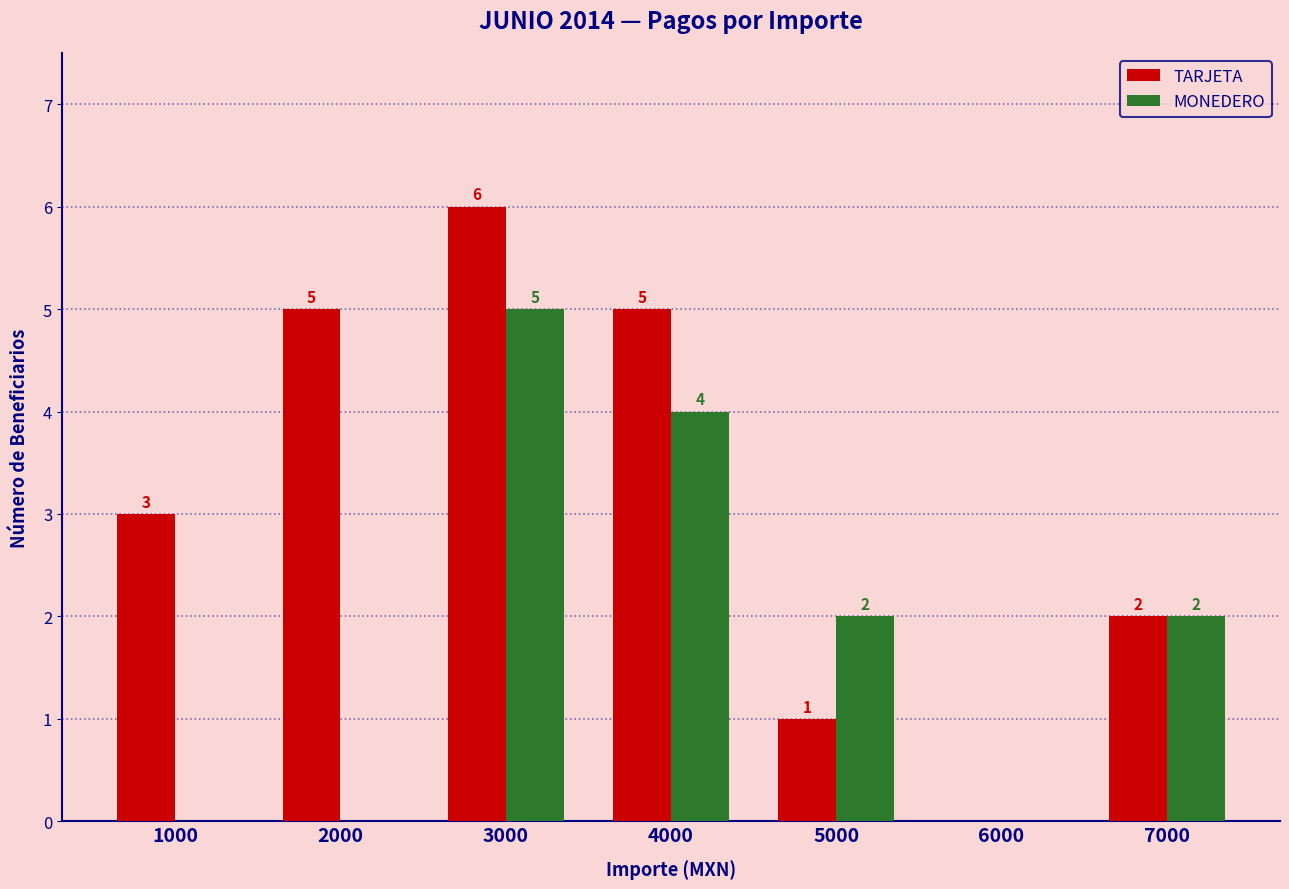

How many positive values does the MONEDERO series have?

4